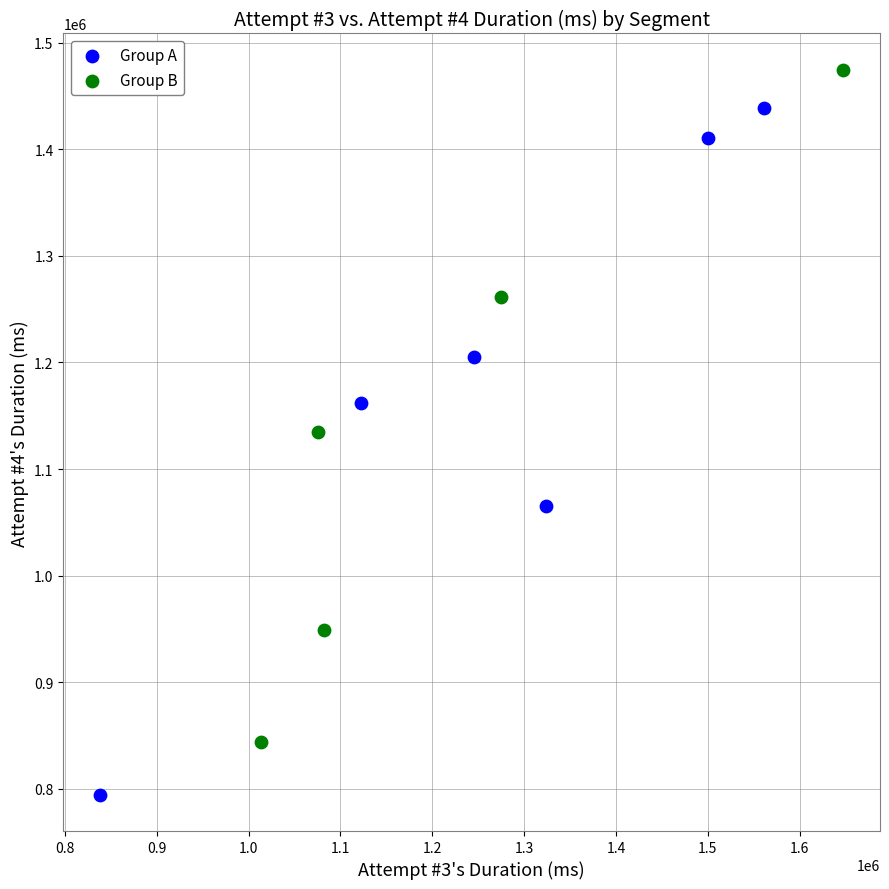

Which series has the largest Y range (max minus min)?

Group A